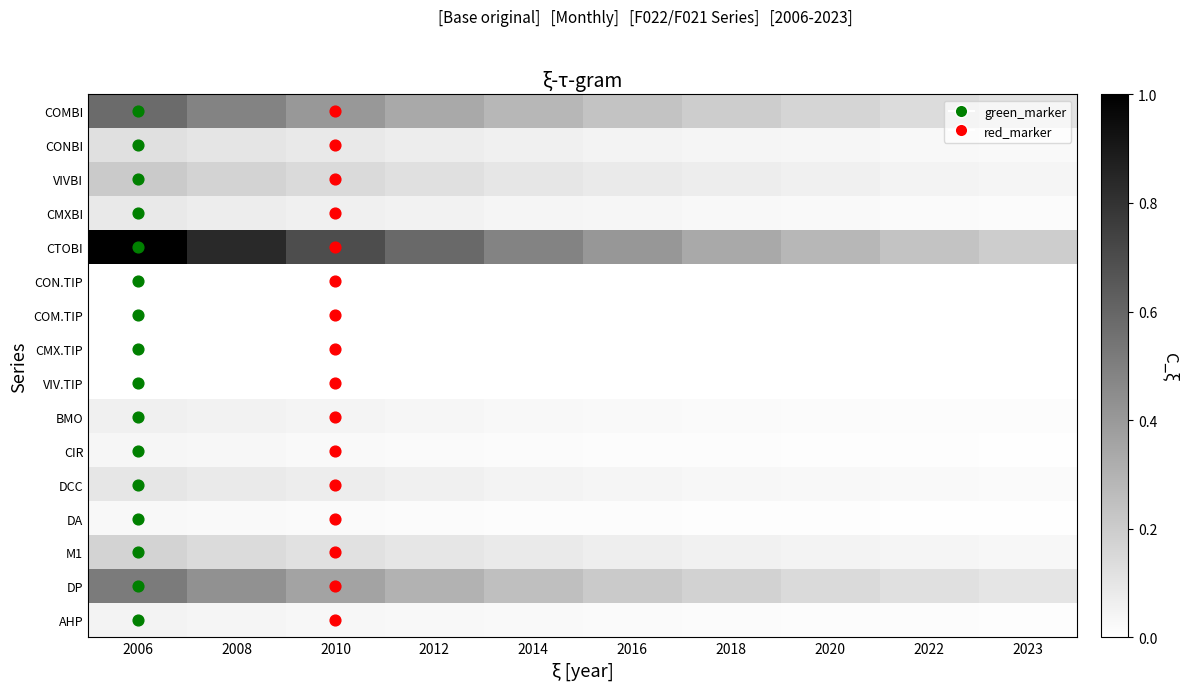

Reading left to right, what are all the values shown in this chart?

COMBI: 2006=0.6	2008=0.5	2010=0.4	2012=0.3	2014=0.3	2016=0.2	2018=0.2	2020=0.2	2022=0.1	2023=0.1
CONBI: 2006=0.1	2008=0.1	2010=0.1	2012=0.1	2014=0.1	2016=0.1	2018=0.0	2020=0.0	2022=0.0	2023=0.0
VIVBI: 2006=0.2	2008=0.2	2010=0.1	2012=0.1	2014=0.1	2016=0.1	2018=0.1	2020=0.1	2022=0.0	2023=0.0
CMXBI: 2006=0.1	2008=0.1	2010=0.1	2012=0.1	2014=0.0	2016=0.0	2018=0.0	2020=0.0	2022=0.0	2023=0.0
CTOBI: 2006=1.0	2008=0.8	2010=0.7	2012=0.6	2014=0.5	2016=0.4	2018=0.3	2020=0.3	2022=0.2	2023=0.2
CON.TIP: 2006=0.0	2008=0.0	2010=0.0	2012=0.0	2014=0.0	2016=0.0	2018=0.0	2020=0.0	2022=0.0	2023=0.0
COM.TIP: 2006=0.0	2008=0.0	2010=0.0	2012=0.0	2014=0.0	2016=0.0	2018=0.0	2020=0.0	2022=0.0	2023=0.0
CMX.TIP: 2006=0.0	2008=0.0	2010=0.0	2012=0.0	2014=0.0	2016=0.0	2018=0.0	2020=0.0	2022=0.0	2023=0.0
VIV.TIP: 2006=0.0	2008=0.0	2010=0.0	2012=0.0	2014=0.0	2016=0.0	2018=0.0	2020=0.0	2022=0.0	2023=0.0
BMO: 2006=0.1	2008=0.1	2010=0.0	2012=0.0	2014=0.0	2016=0.0	2018=0.0	2020=0.0	2022=0.0	2023=0.0
CIR: 2006=0.0	2008=0.0	2010=0.0	2012=0.0	2014=0.0	2016=0.0	2018=0.0	2020=0.0	2022=0.0	2023=0.0
DCC: 2006=0.1	2008=0.1	2010=0.1	2012=0.1	2014=0.0	2016=0.0	2018=0.0	2020=0.0	2022=0.0	2023=0.0
DA: 2006=0.0	2008=0.0	2010=0.0	2012=0.0	2014=0.0	2016=0.0	2018=0.0	2020=0.0	2022=0.0	2023=0.0
M1: 2006=0.2	2008=0.1	2010=0.1	2012=0.1	2014=0.1	2016=0.1	2018=0.1	2020=0.0	2022=0.0	2023=0.0
DP: 2006=0.5	2008=0.4	2010=0.4	2012=0.3	2014=0.3	2016=0.2	2018=0.2	2020=0.1	2022=0.1	2023=0.1
AHP: 2006=0.1	2008=0.0	2010=0.0	2012=0.0	2014=0.0	2016=0.0	2018=0.0	2020=0.0	2022=0.0	2023=0.0